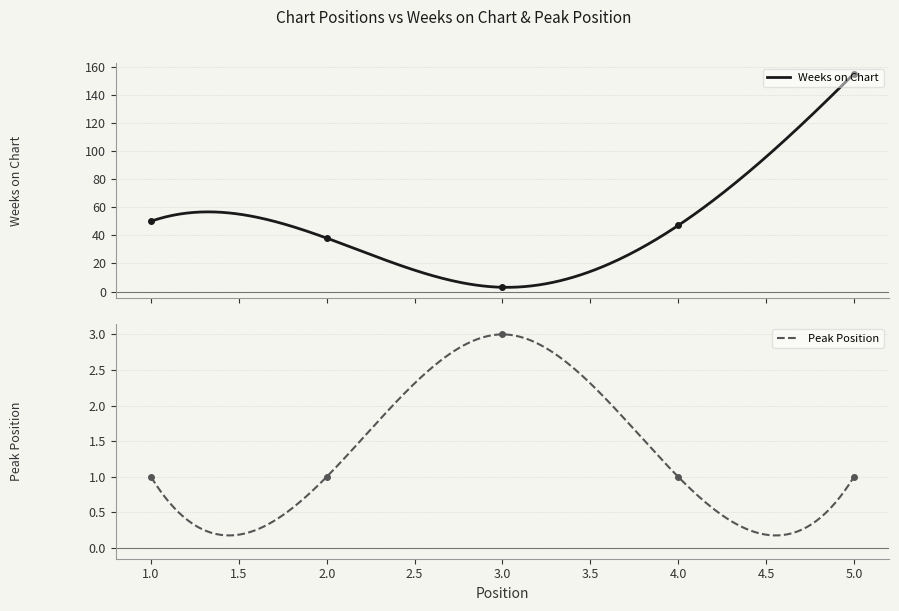

At which label is Weeks on Chart closest to 79?

1